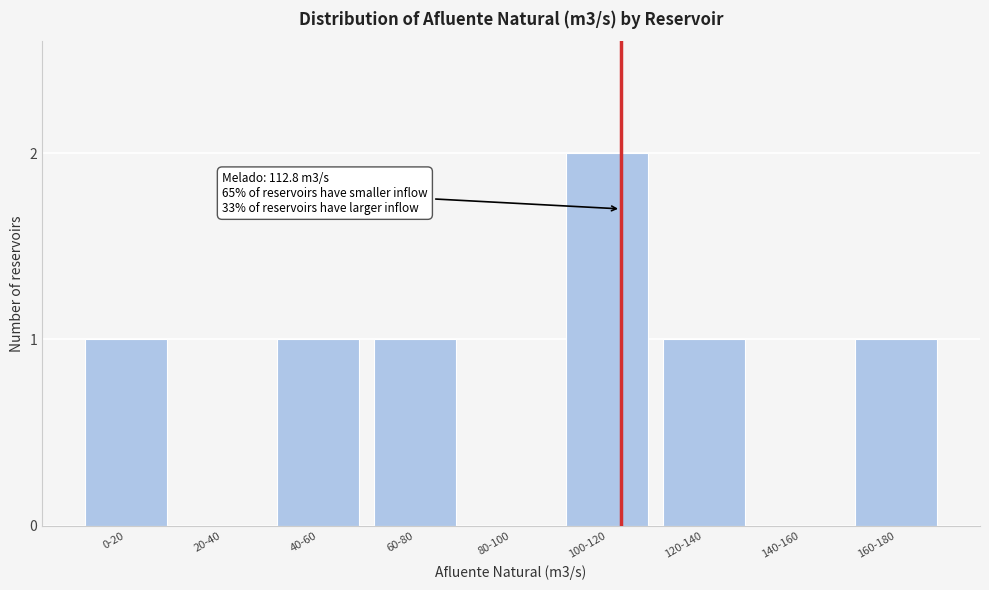

Reading right to left, extract all data points from this chart.

160-180=1	140-160=0	120-140=1	100-120=2	80-100=0	60-80=1	40-60=1	20-40=0	0-20=1